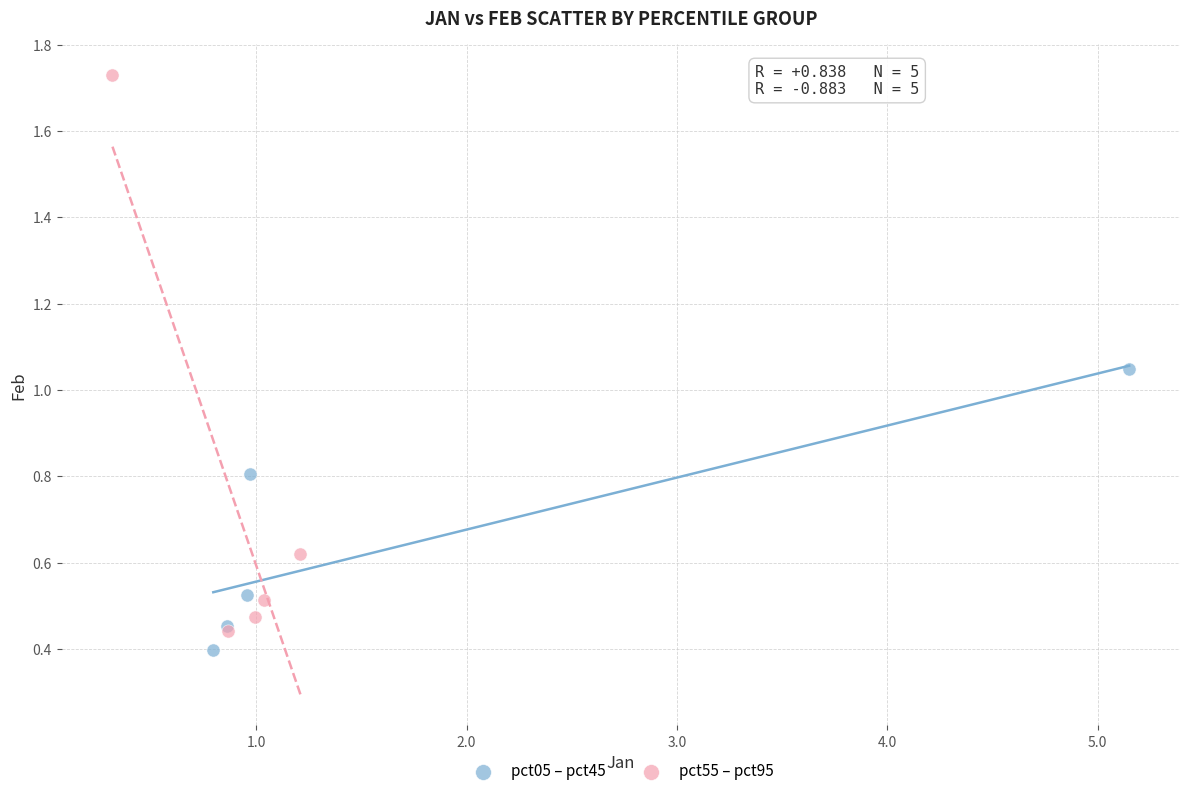

Which series reaches the maximum Y coordinate?

pct55 – pct95